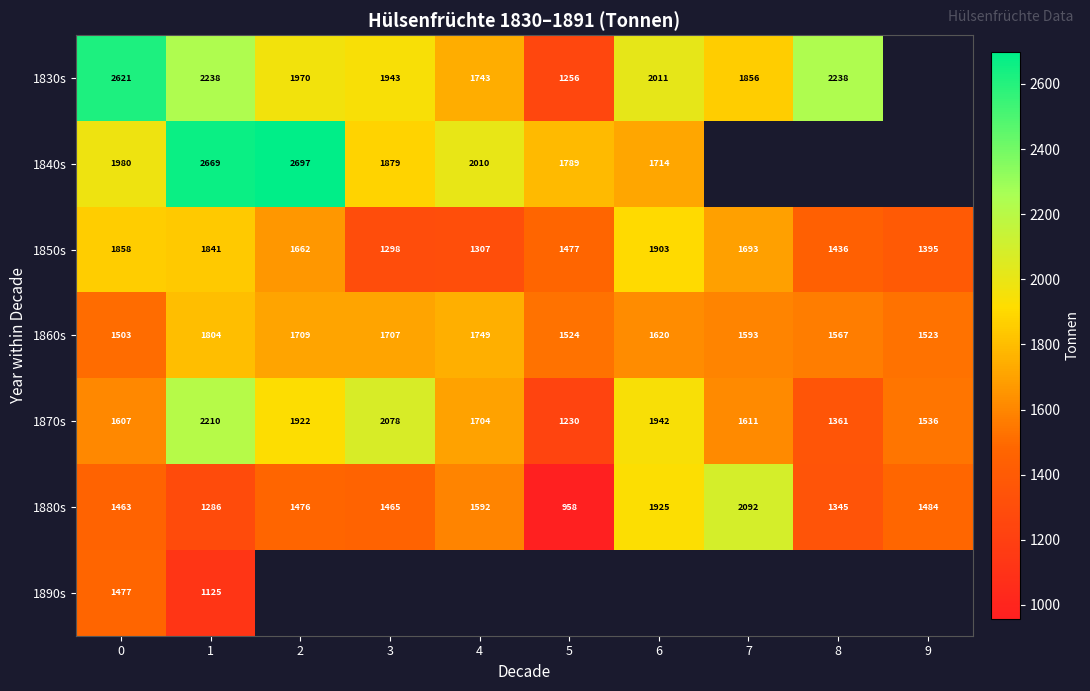

How many data points in 1850s are less than 1662?

5